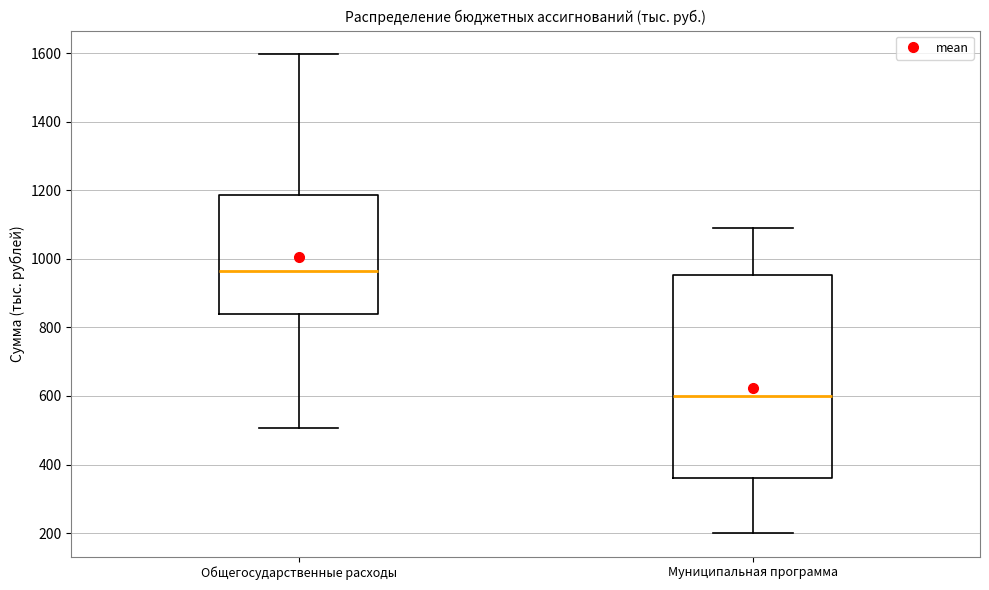

Reading left to right, transcribe this box plot: for each box, give where its median line is, the range the box spans, and where its two whiskers end, as read against the y-axis. The values are not printed on the chart, so give them approximately, as read against the axis.

Общегосударственные расходы: median 960, box 840 to 1180, whiskers 500 to 1600
Муниципальная программа: median 600, box 360 to 960, whiskers 200 to 1080